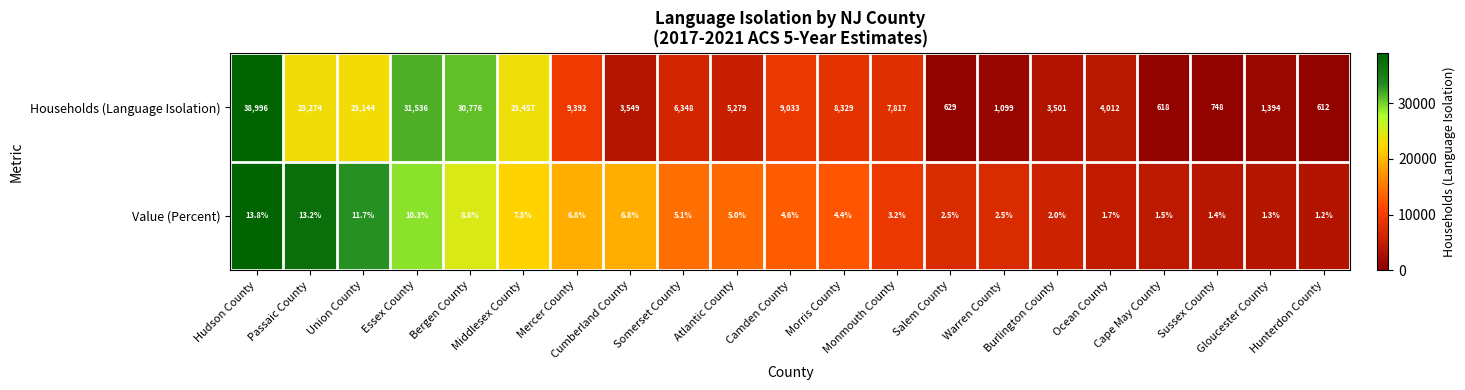

What is the difference between the maximum and minimum values in the Value (Percent) series?

12.6